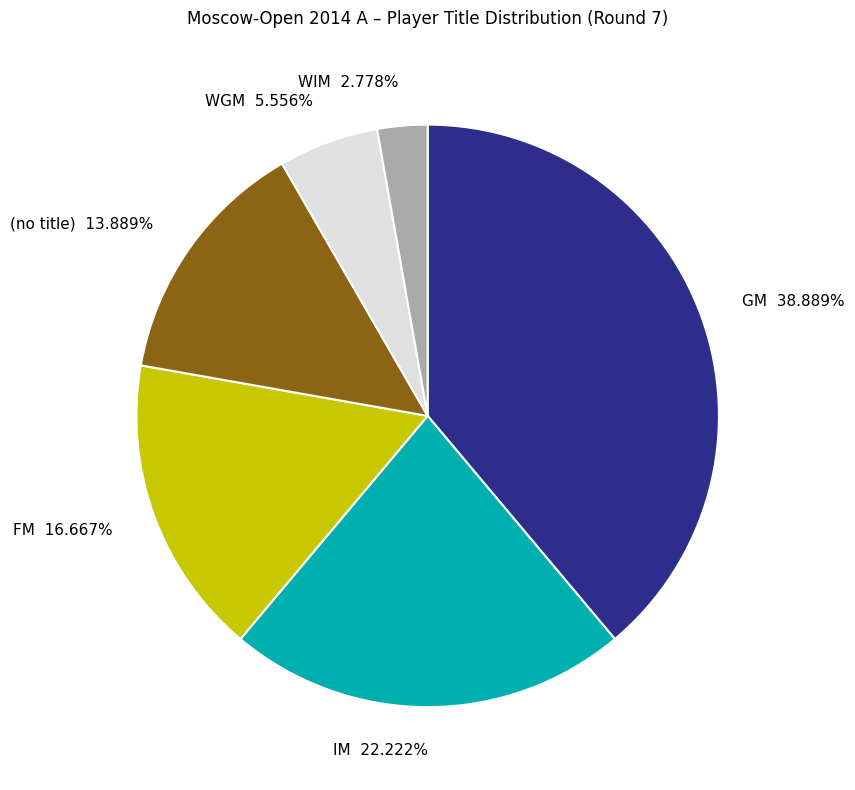

Combined, do IM 22.222% and WGM 5.556% account for over 50%?

No